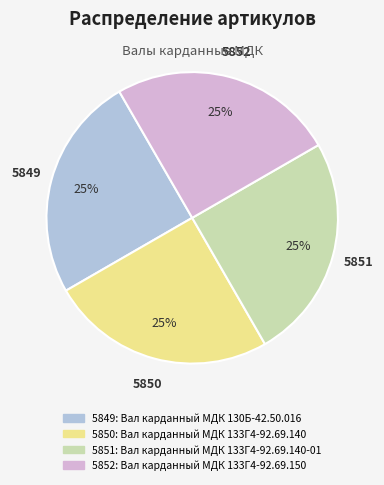

Is there a majority slice in this chart?

No